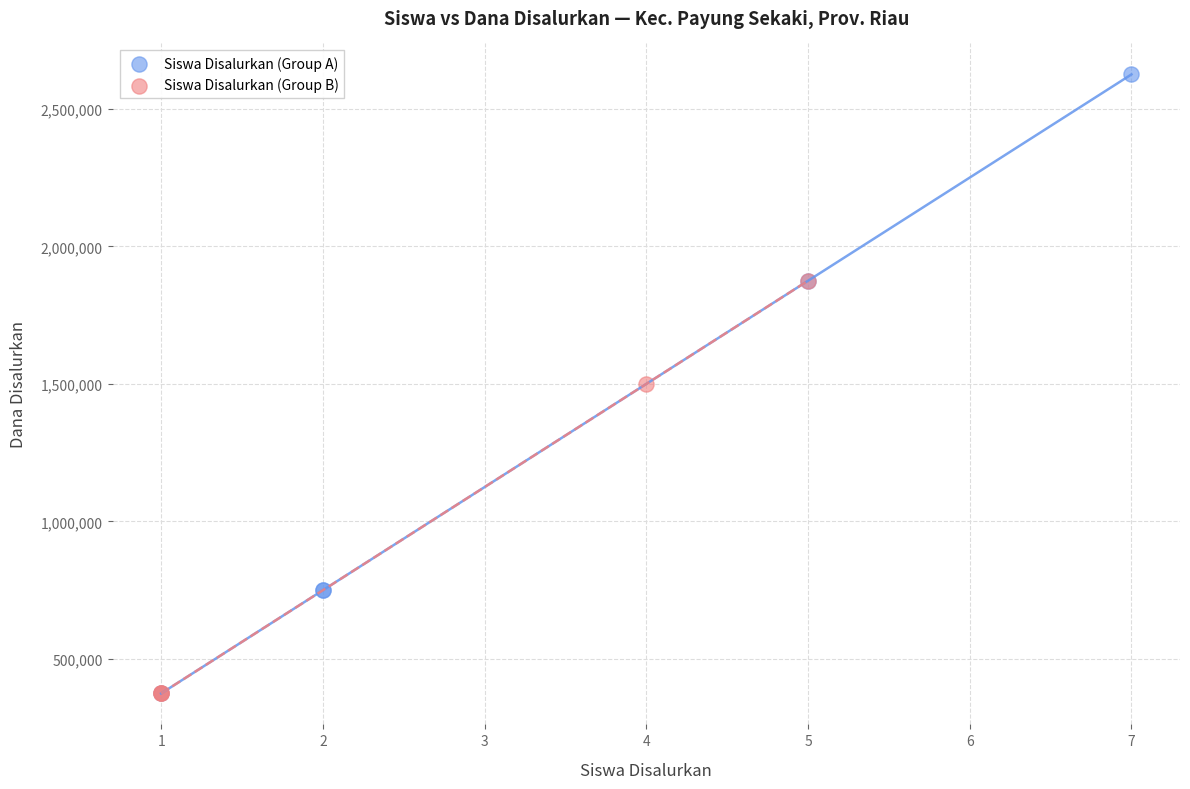

Which series reaches the maximum Y coordinate?

Siswa Disalurkan (Group A)